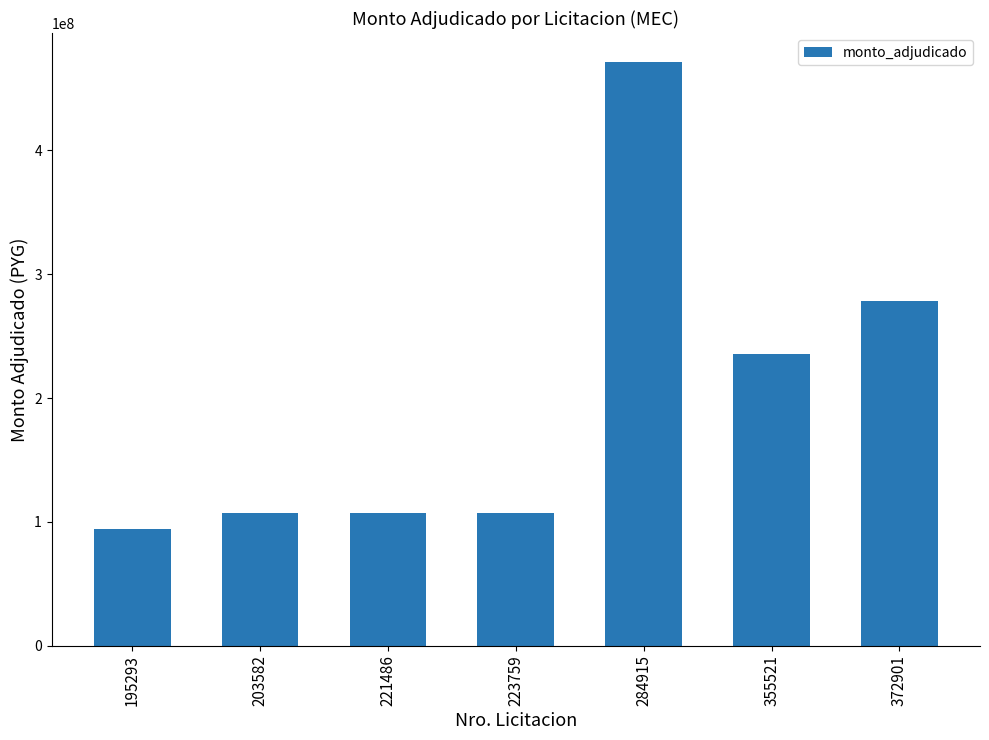

The value at 203582 is 48082482. True or false?

False